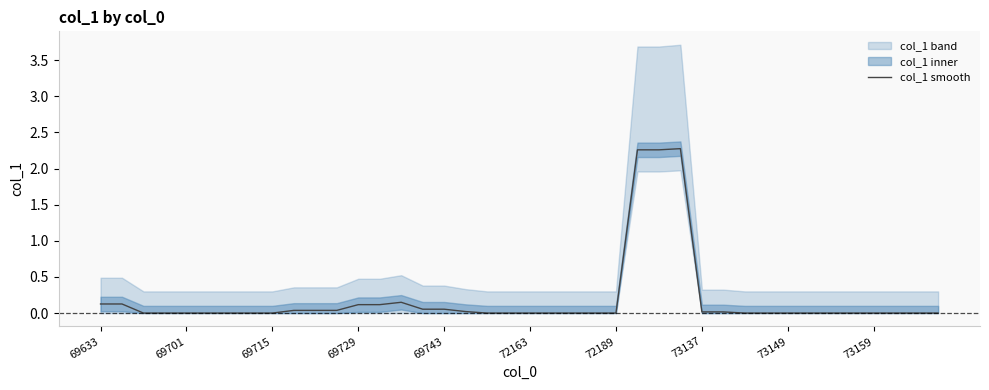

Where is the data nearest to the value 1?

14